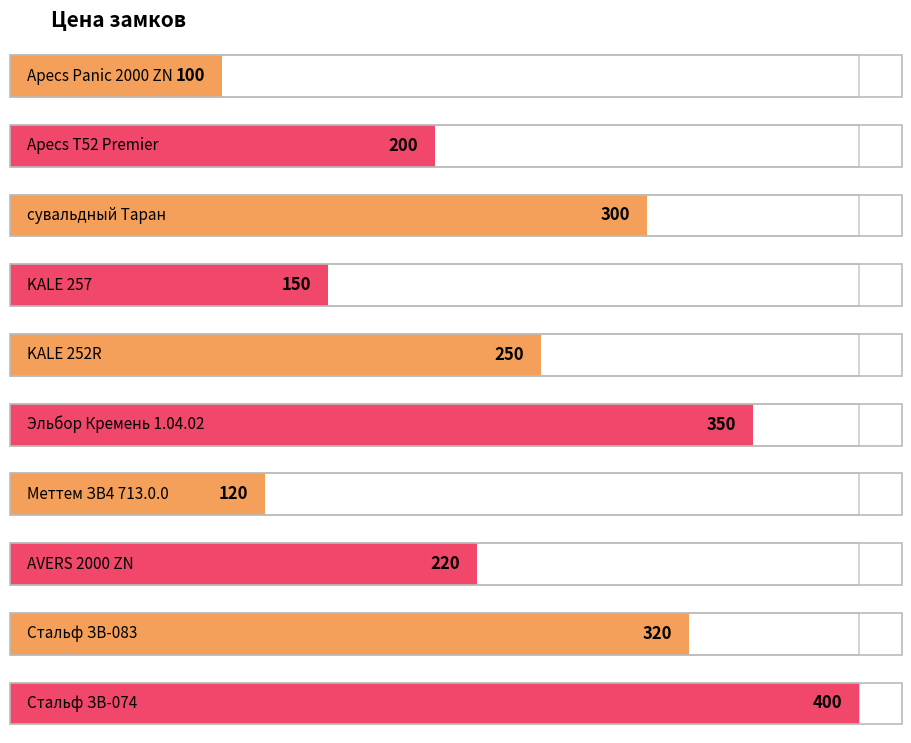

Approximately how many times larger is the value at AVERS 2000 ZN compared to Стальф ЗВ-083?

0.7